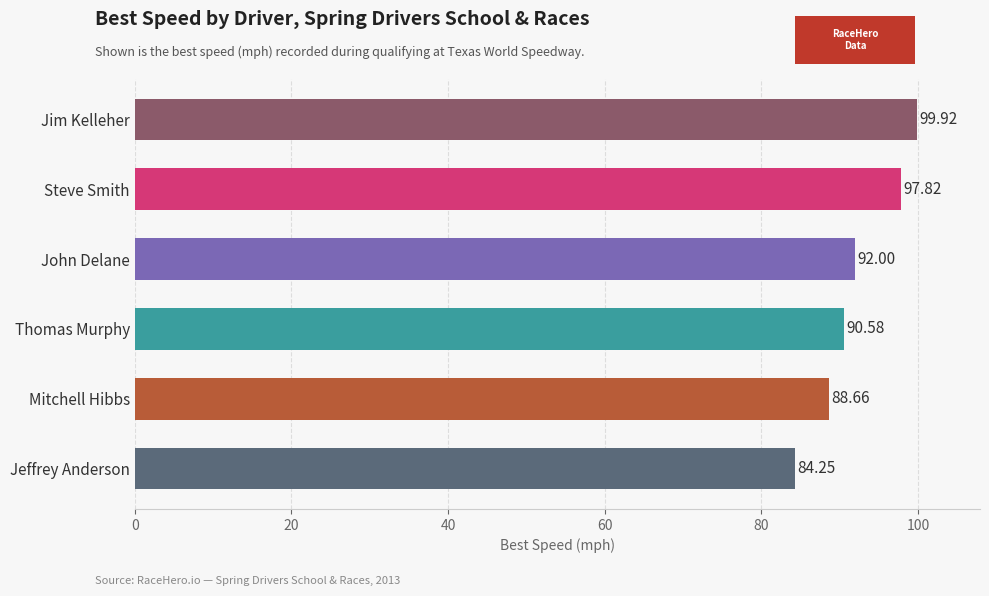

Which label corresponds to the smallest value in the chart?

Jeffrey Anderson